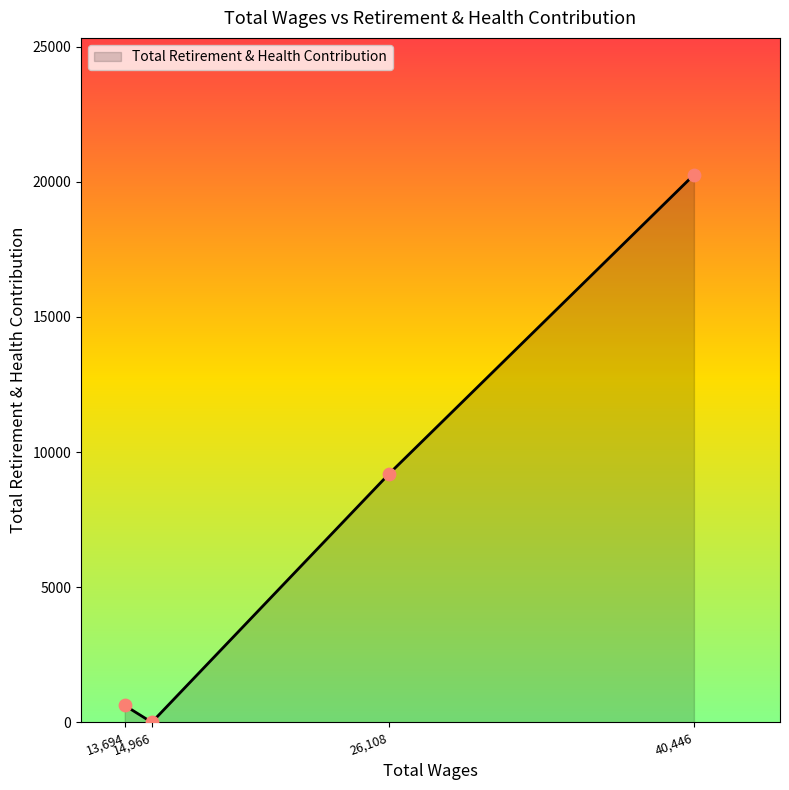

What is the difference between the maximum and second lowest values?

19633